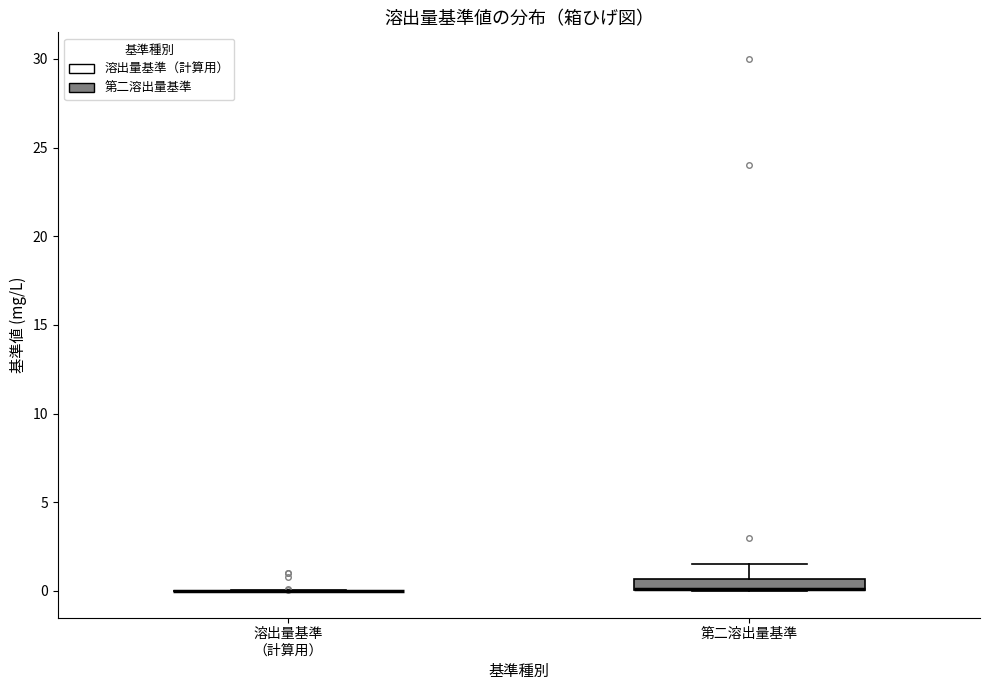

Comparing the boxes themselves (not the whiskers), which one is the tallest?

第二溶出量基準